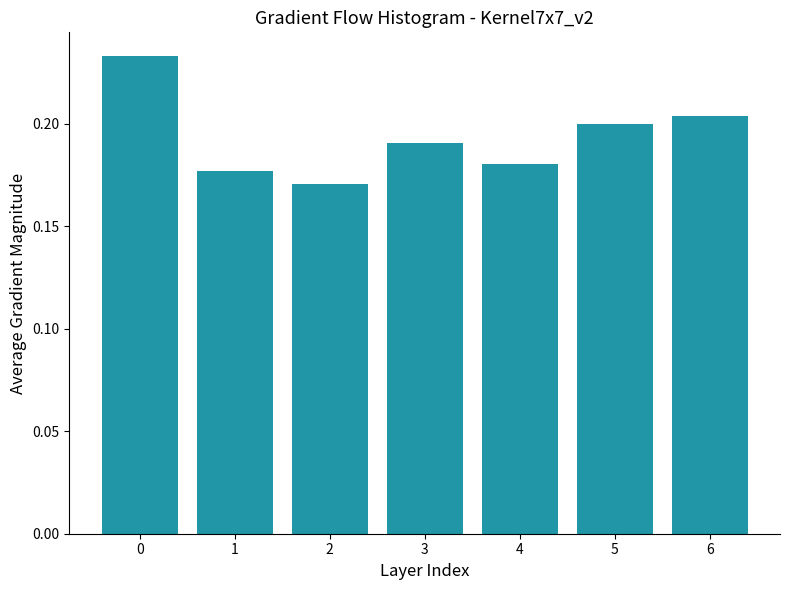

Which label corresponds to the smallest value in the chart?

2